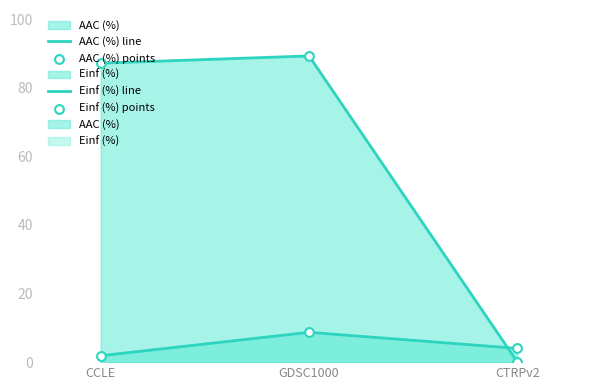

Is the value of Einf (%) line at GDSC1000 greater than the value of AAC (%) line at CTRPv2?

Yes